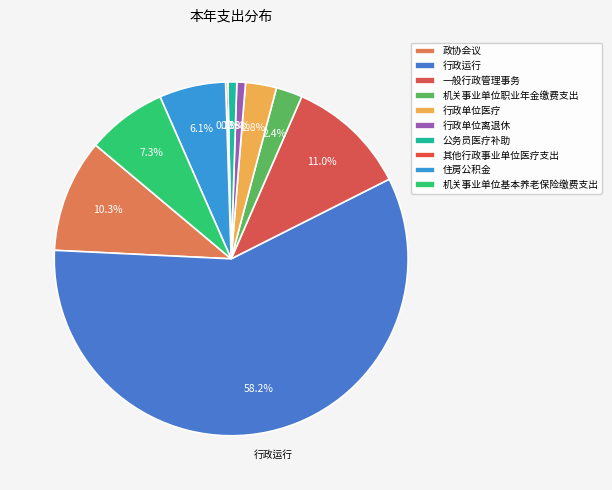

To the nearest percent, what percentage of the pie is 行政单位离退休?

1%